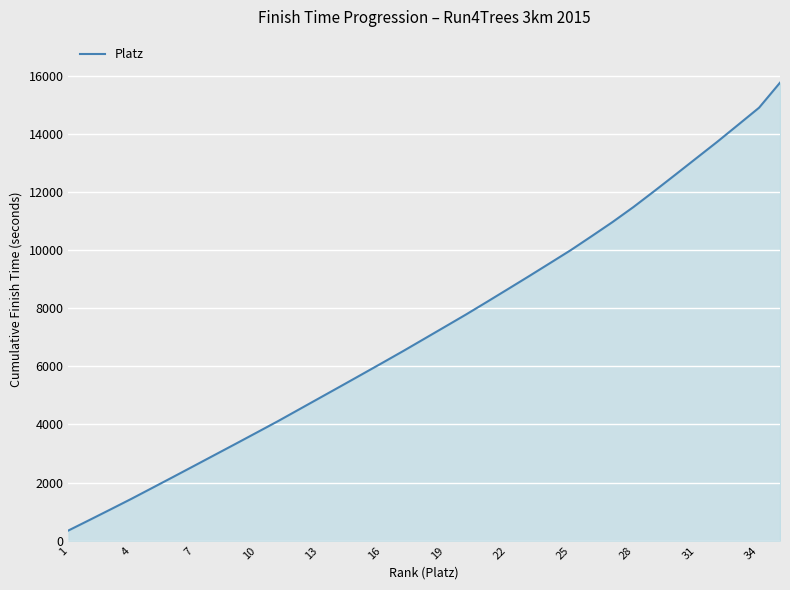

True or false: the data has more than 2 interior local peaks.

False